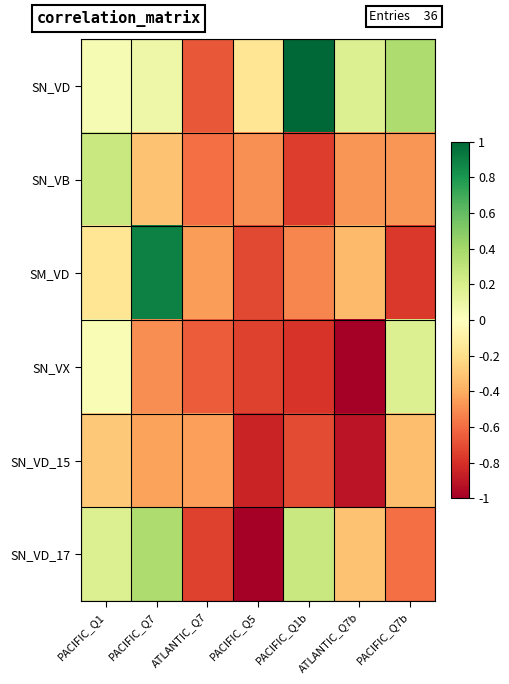

Count the number of data series in this chart.

6